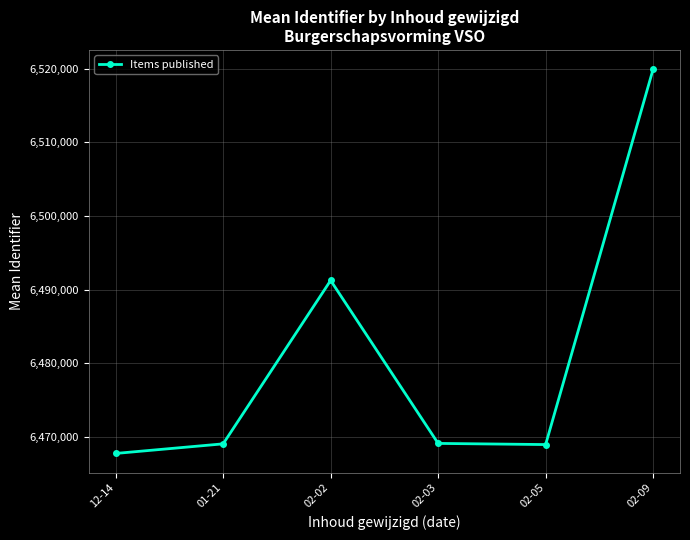

What is the greatest value displayed?

6519930.8